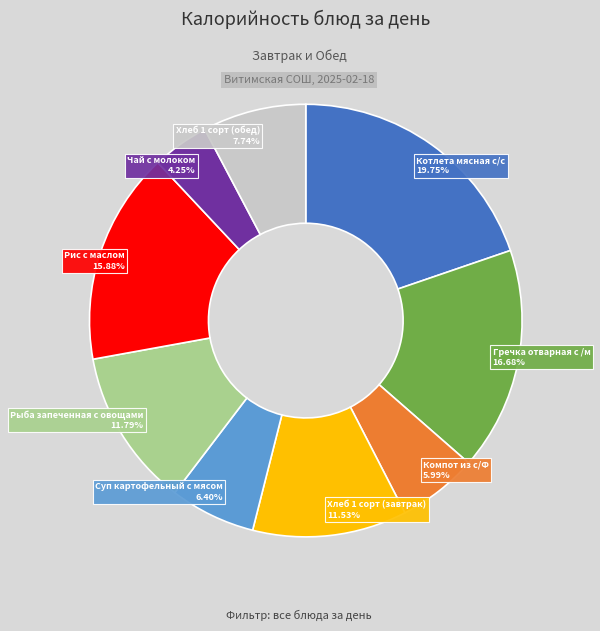

Is there any slice that represents more than half of the pie?

No